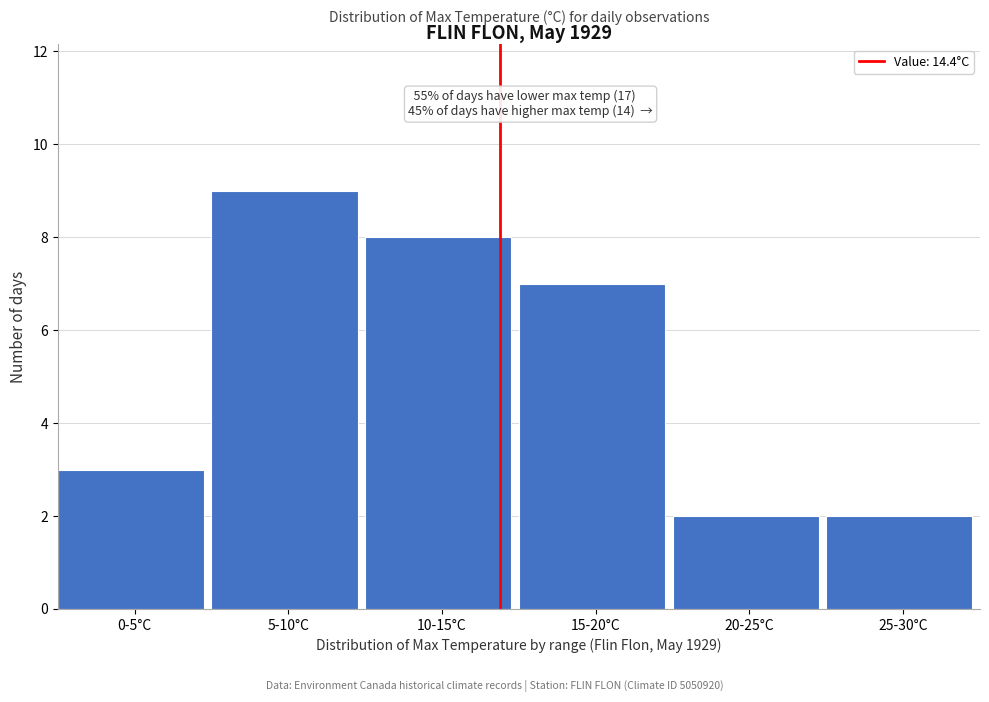

Reading right to left, transcribe all the data shown in this chart.

25-30°C=2	20-25°C=2	15-20°C=7	10-15°C=8	5-10°C=9	0-5°C=3